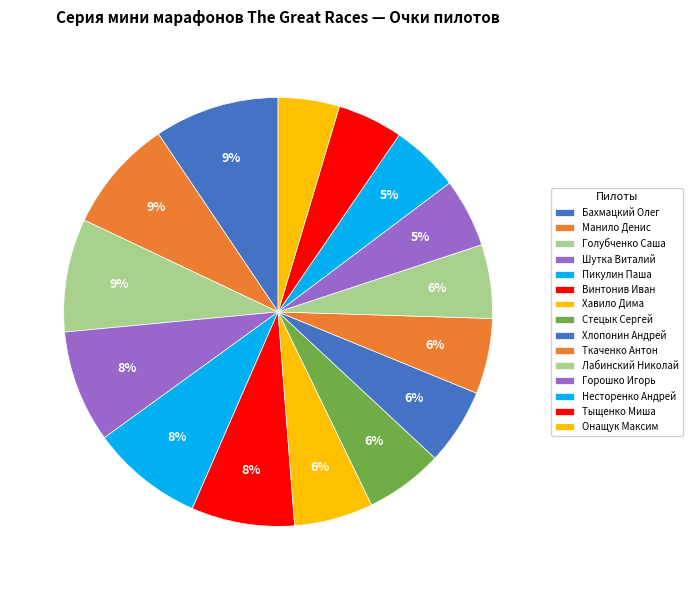

To the nearest percent, what is the average slice percentage?

7%